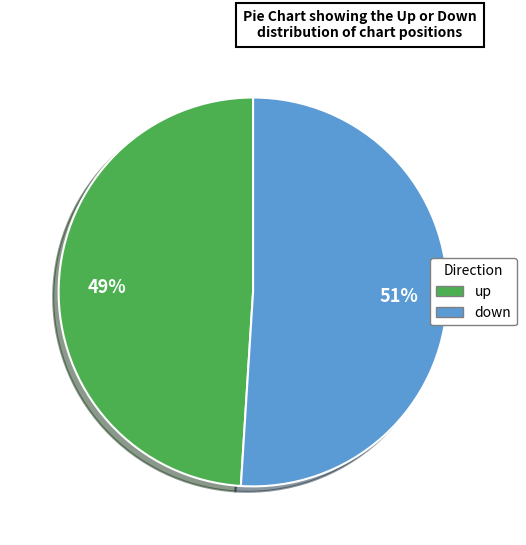

What percentage is the down slice, to the nearest percent?

51%